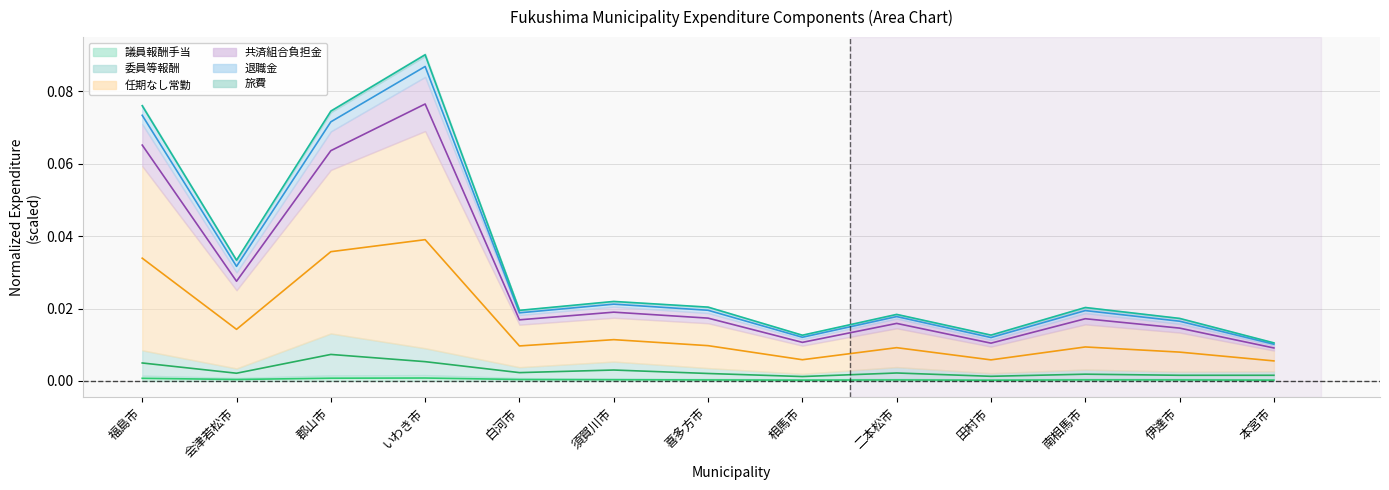

Reading left to right, transcribe all the data shown in this chart.

col_2 (議員報酬手当): 0.0	0.0	0.0	0.0	0.0	0.0	0.0	0.0	0.0	0.0	0.0	0.0	0.0
col_3 (委員等報酬): 0.0	0.0	0.0	0.0	0.0	0.0	0.0	0.0	0.0	0.0	0.0	0.0	0.0
col_5 (任期なし常勤): 0.1	0.0	0.1	0.1	0.0	0.0	0.0	0.0	0.0	0.0	0.0	0.0	0.0
col_9 (共済組合負担金): 0.1	0.0	0.1	0.1	0.0	0.0	0.0	0.0	0.0	0.0	0.0	0.0	0.0
col_10 (退職金): 0.1	0.0	0.1	0.1	0.0	0.0	0.0	0.0	0.0	0.0	0.0	0.0	0.0